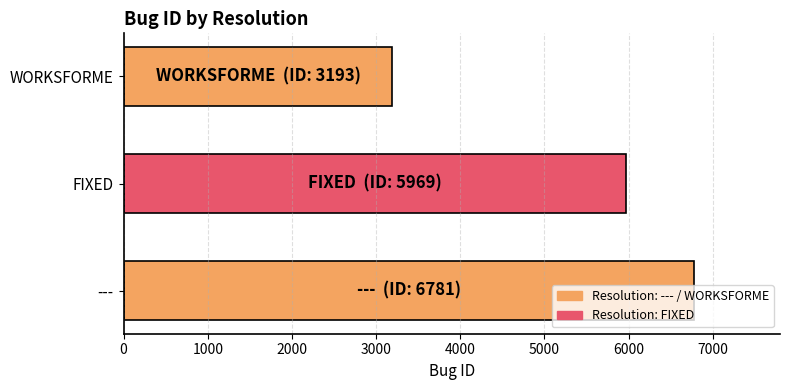

What is the average value?

5314